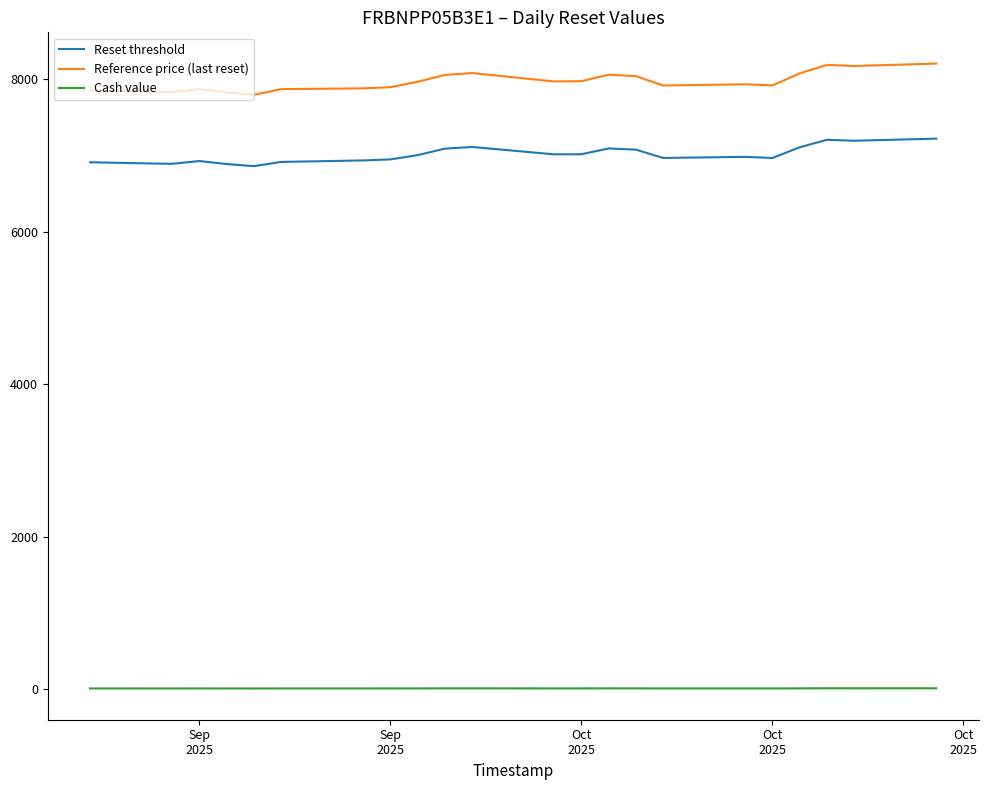

List the series in order of their peak value, highest first.

Reference price (last reset), Reset threshold, Cash value